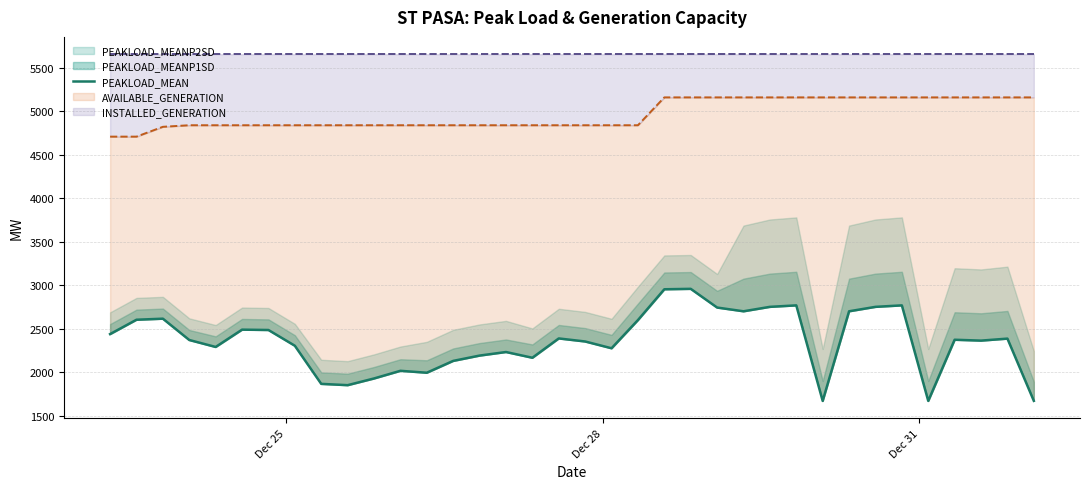

Reading left to right, extract all data points from this chart.

2441	2606	2618	2373	2293	2492	2488	2307	1869	1854	1931	2019	1997	2133	2194	2235	2169	2391	2356	2278	2602	2956	2961	2746	2703	2754	2771	1673	2703	2754	2771	1673	2376	2366	2389	1674